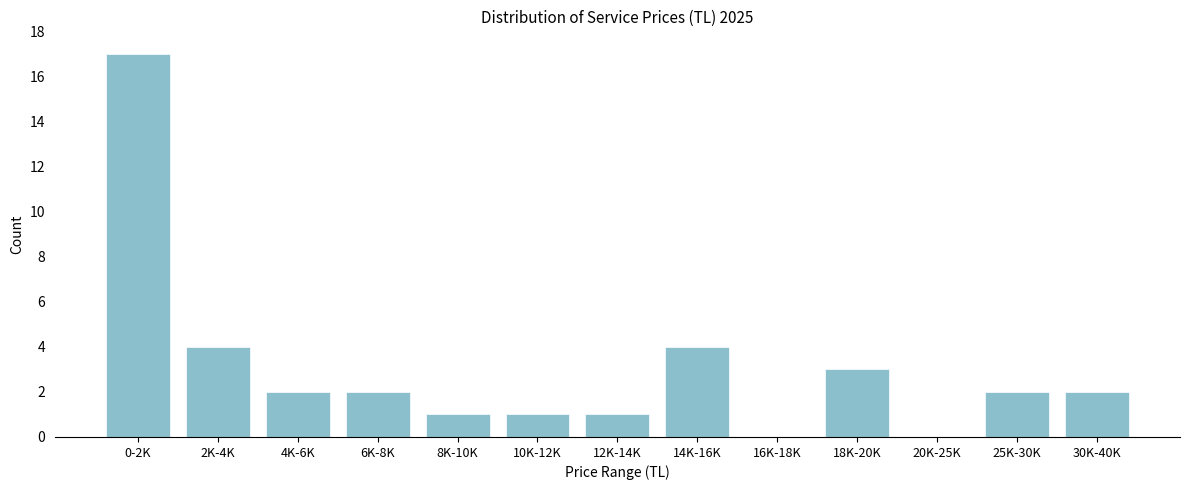

Reading right to left, list all the values displayed in this chart.

30K-40K=2	25K-30K=2	20K-25K=0	18K-20K=3	16K-18K=0	14K-16K=4	12K-14K=1	10K-12K=1	8K-10K=1	6K-8K=2	4K-6K=2	2K-4K=4	0-2K=17